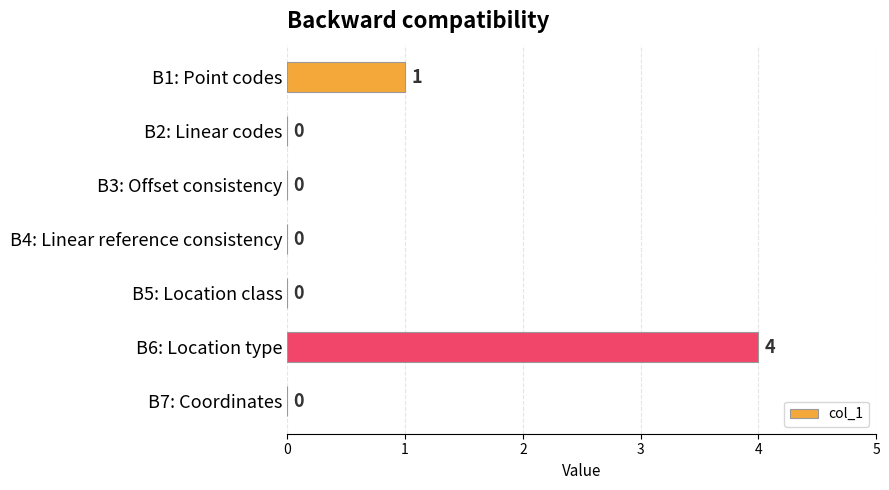

Which label corresponds to the largest value in the chart?

B6: Location type